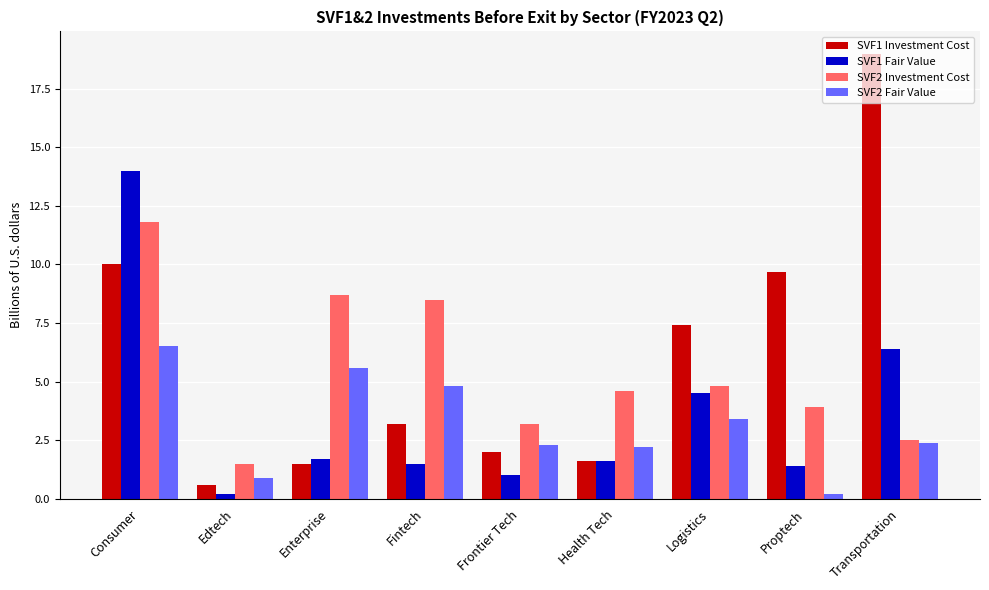

List the series in order of their peak value, lowest first.

SVF2 Fair Value, SVF2 Investment Cost, SVF1 Fair Value, SVF1 Investment Cost